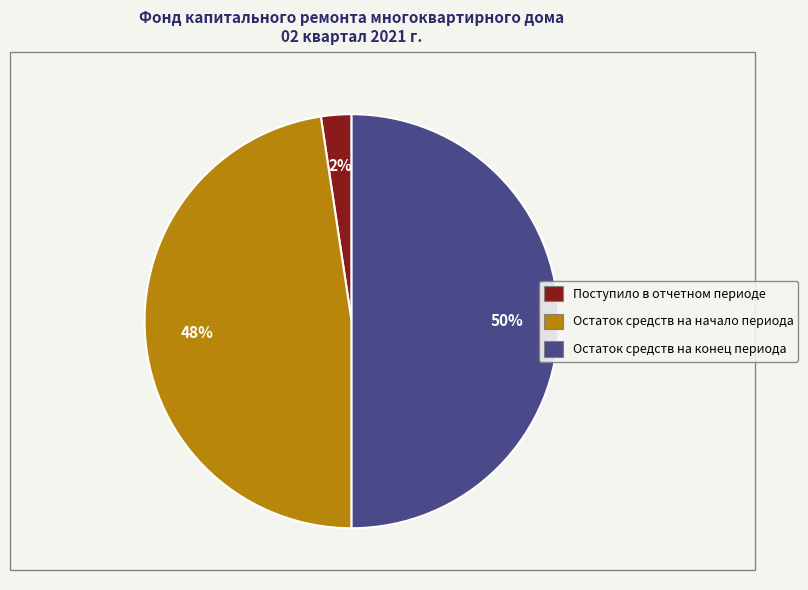

Between Остаток средств на конец периода and Поступило в отчетном периоде, which is larger?

Остаток средств на конец периода